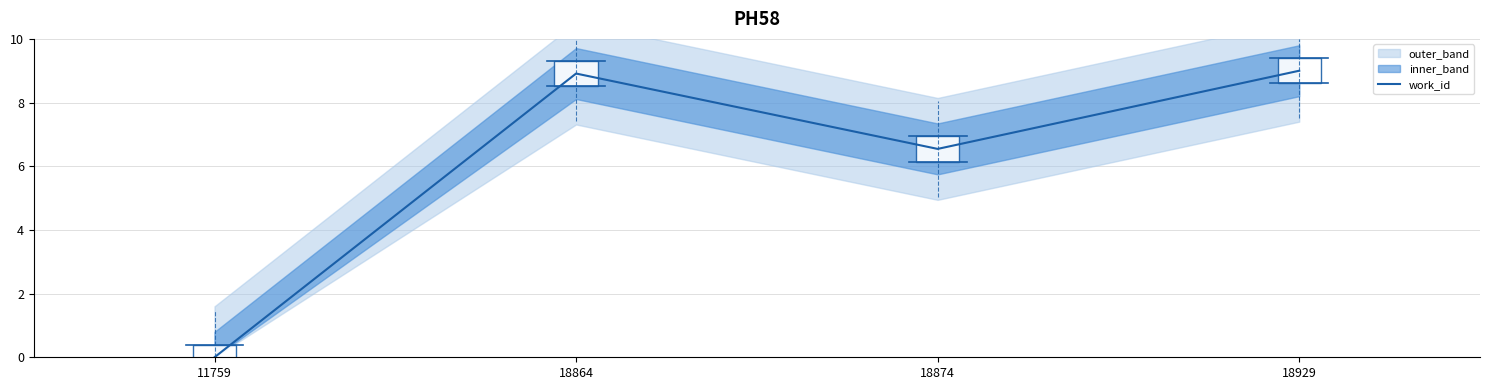

True or false: the data shows 12.6 at 18929.

False